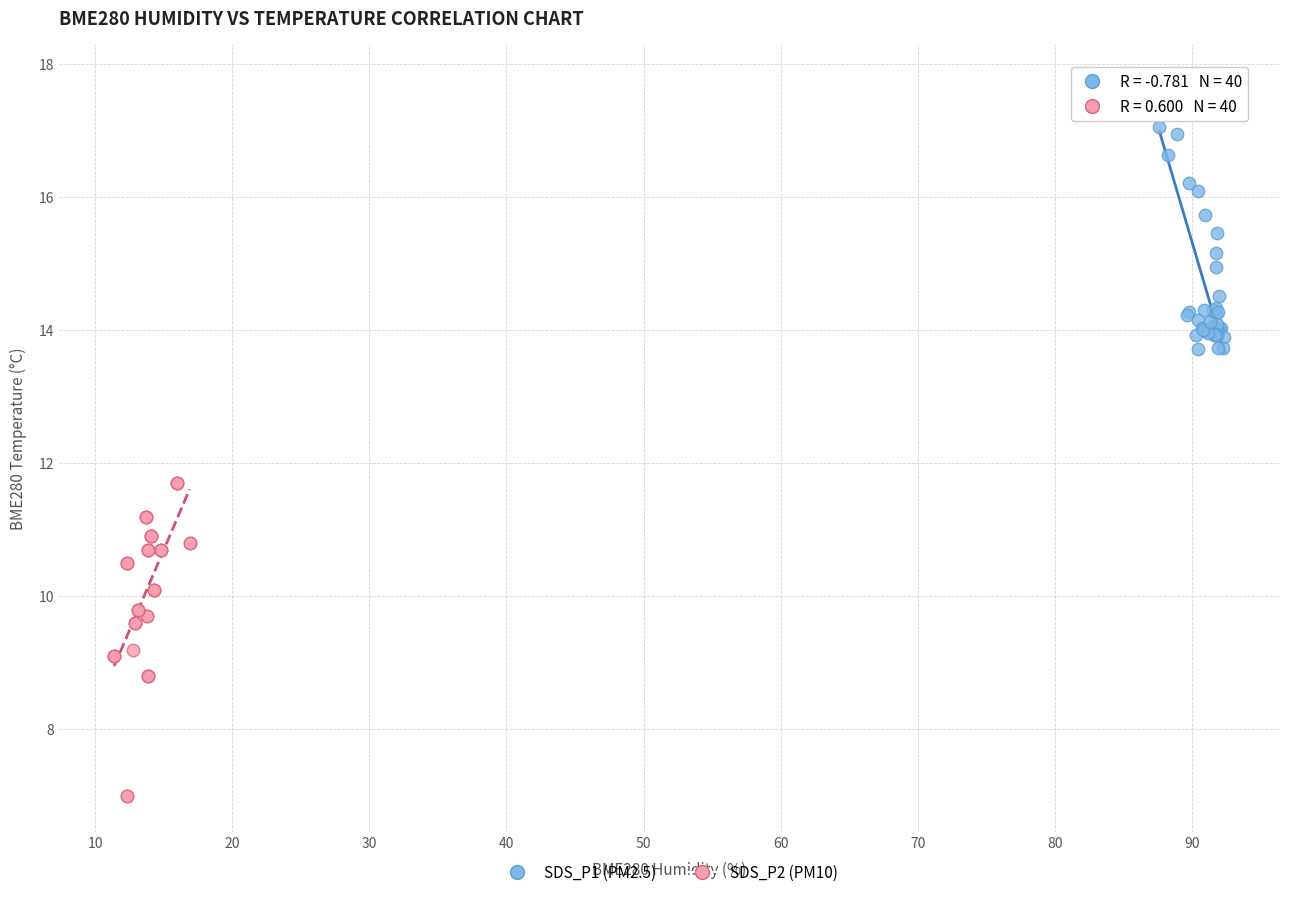

Which series contains the lowest Y value?

SDS_P2 (PM10)